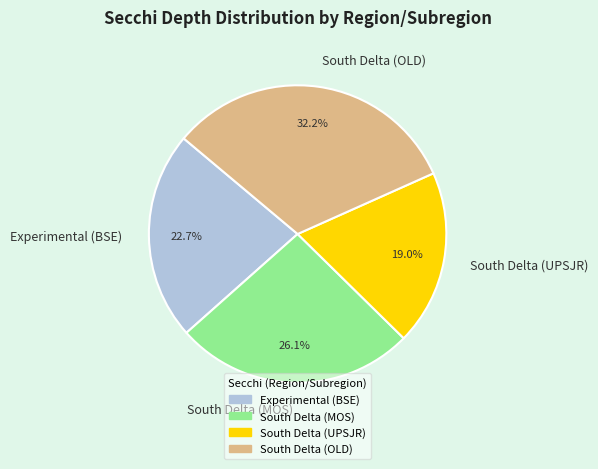

Is the sum of South Delta (MOS) and Experimental (BSE) greater than half?

No